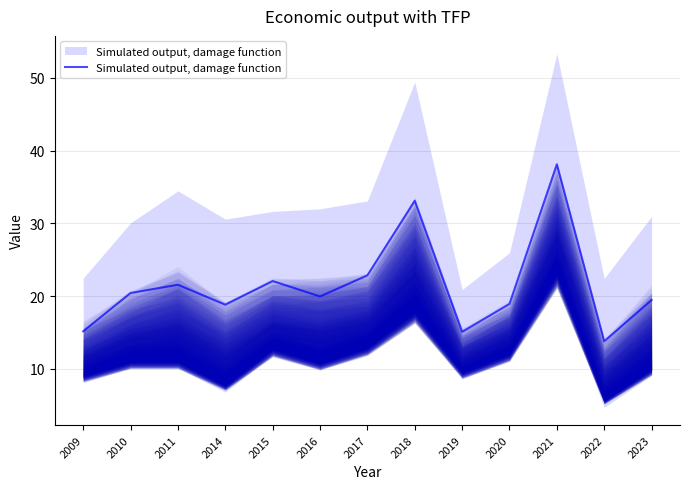

Rank the categories by value from lowest to highest.

2022, 2019, 2009, 2014, 2020, 2023, 2016, 2010, 2011, 2015, 2017, 2018, 2021